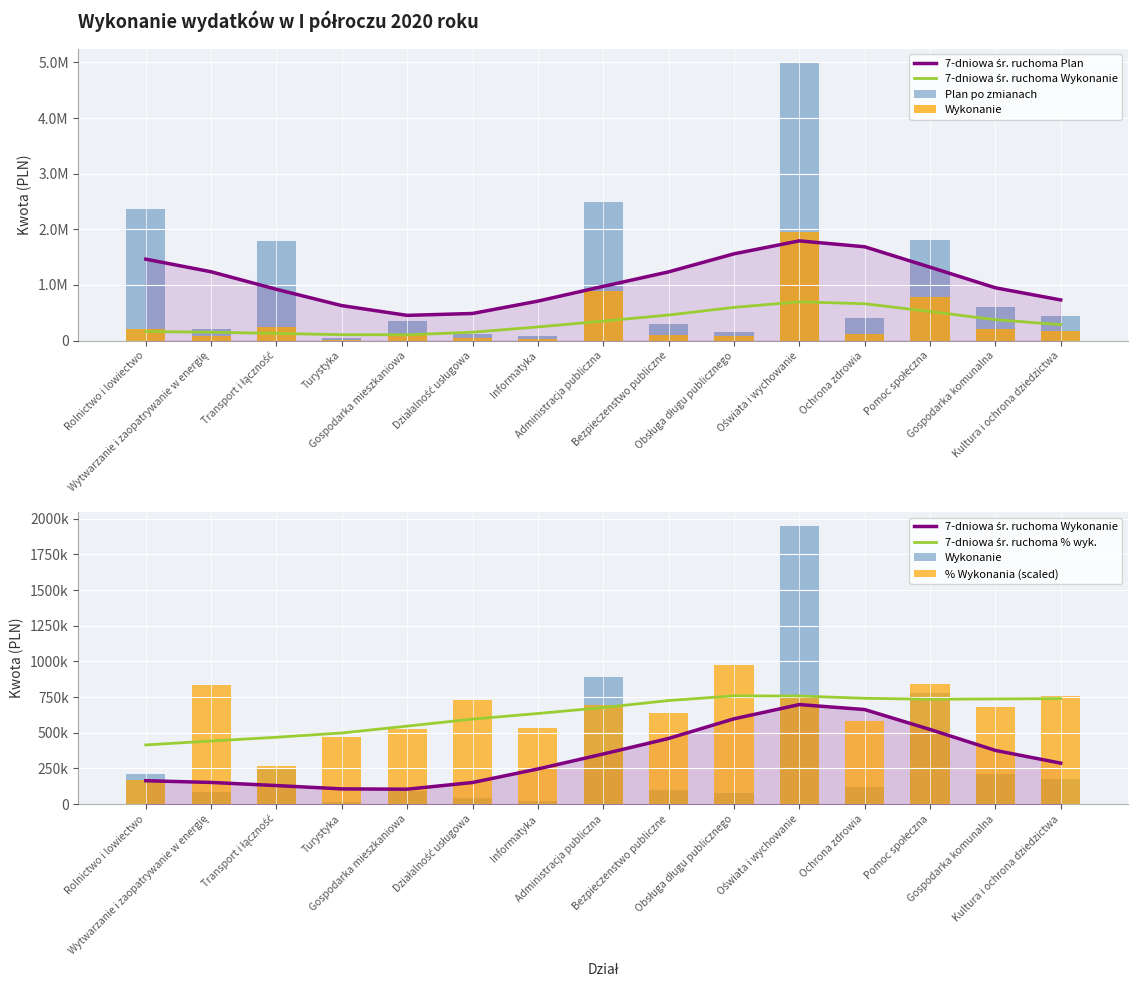

The value of Plan po zmianach at Działalność usługowa is 70306.5. True or false?

False